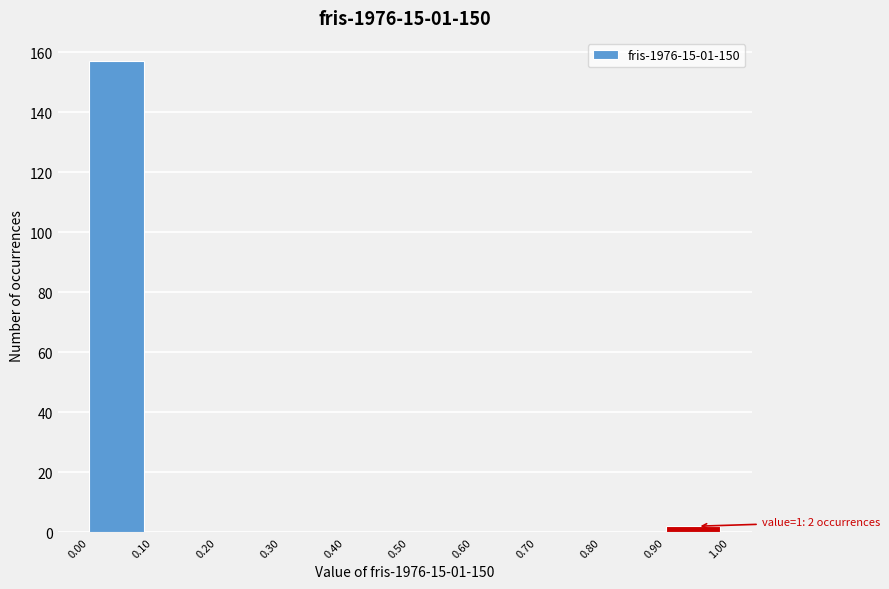

Over which range of the x-axis is the bar tallest?

0.00 to 0.10